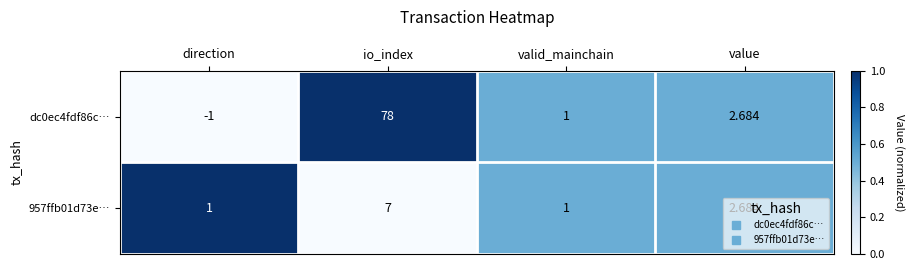

Is the value of dc0ec4fdf86c… at direction greater than the value of 957ffb01d73e… at valid_mainchain?

No